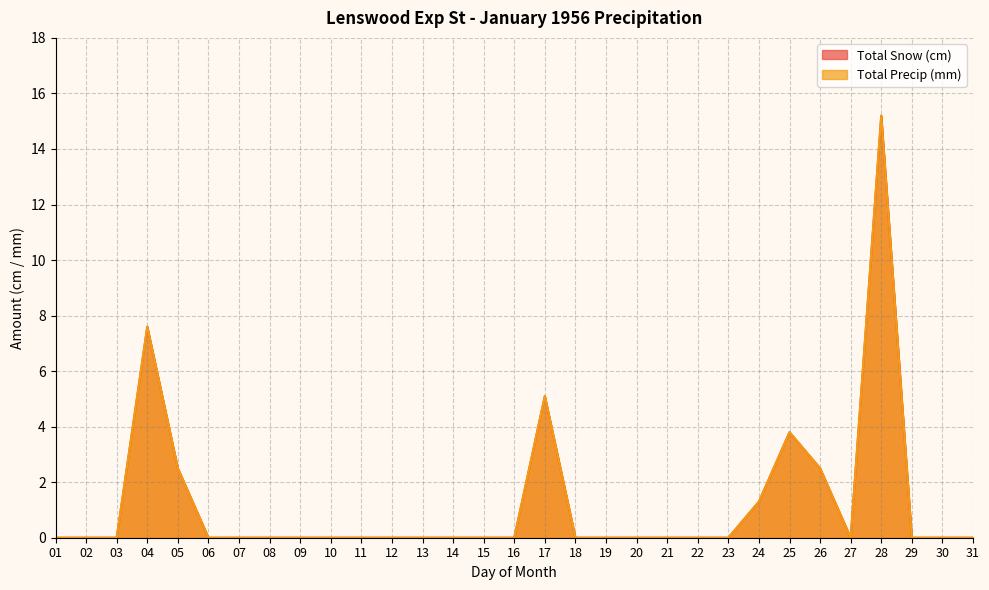

True or false: Total Snow (cm) and Total Precip (mm) intersect in this chart.

False